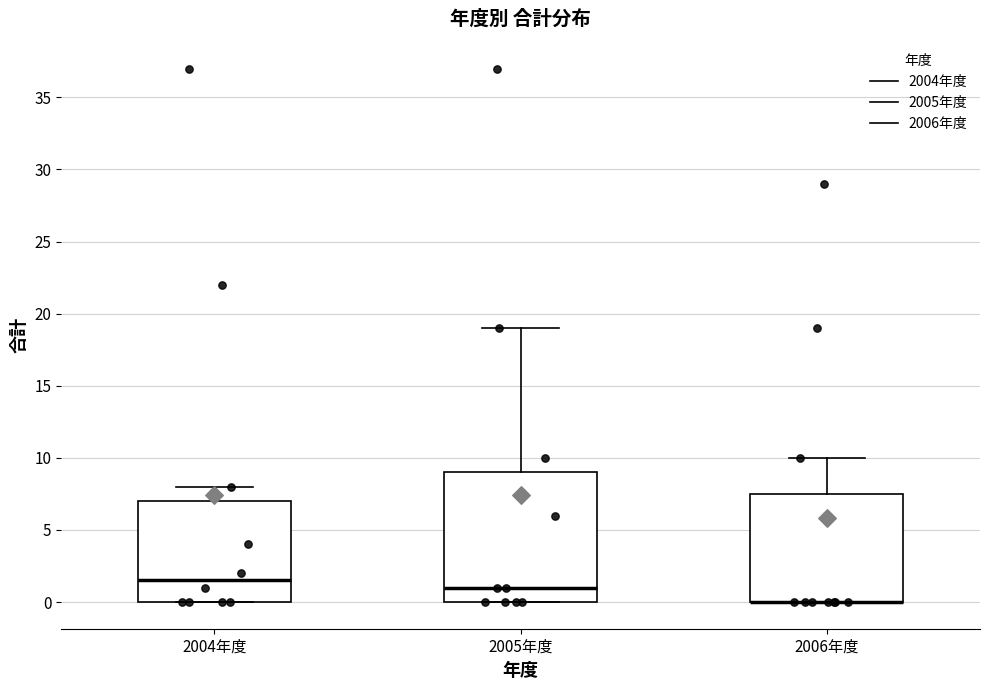

Reading left to right, transcribe this box plot: for each box, give where its median line is, the range the box spans, and where its two whiskers end, as read against the y-axis. The values are not printed on the chart, so give them approximately, as read against the axis.

2004年度: median 1.5, box 0.0 to 7.0, whiskers 0.0 to 8.0
2005年度: median 1.0, box 0.0 to 9.0, whiskers 0.0 to 19.0
2006年度: median 0.0 (drawn on the box's lower edge), box 0.0 to 7.5, whiskers 0.0 to 10.0